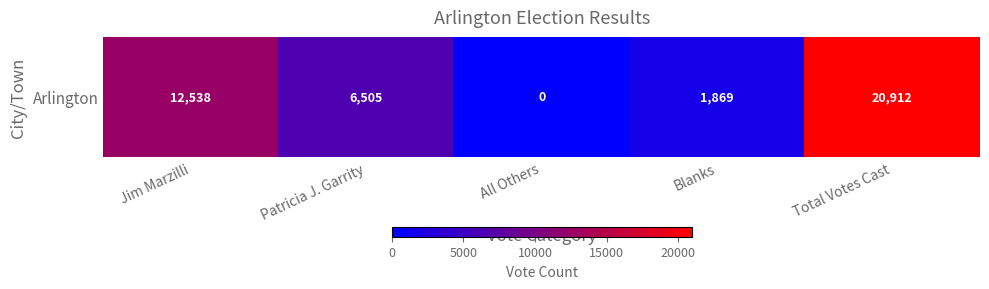

What is the sum of the values at Jim Marzilli and Total Votes Cast?

33450